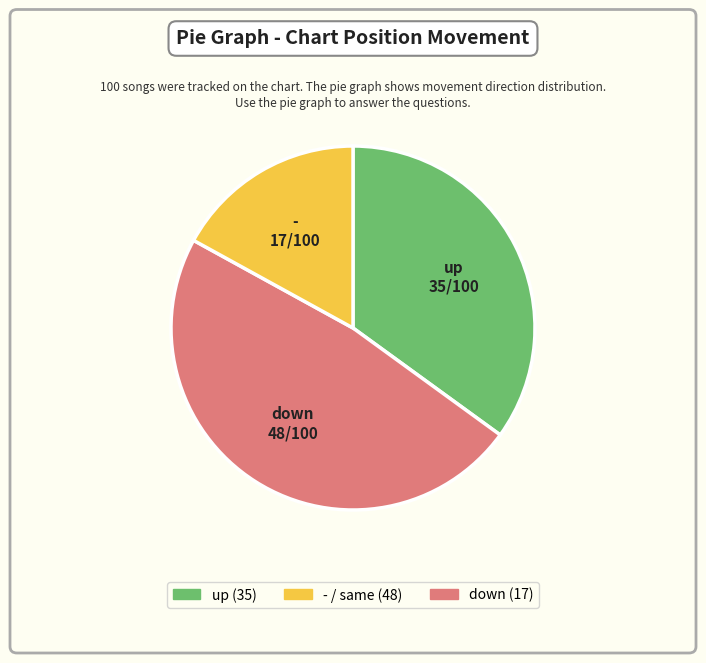

Is there a majority slice in this chart?

No